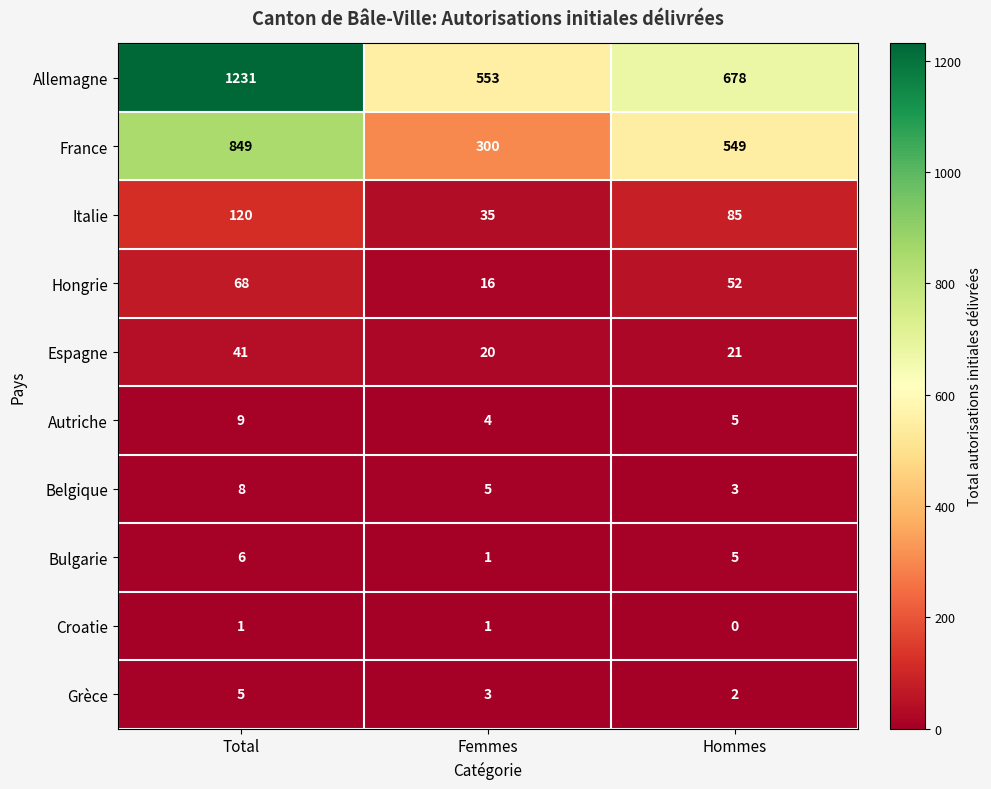

Which category has the lowest value in the Espagne series?

Femmes